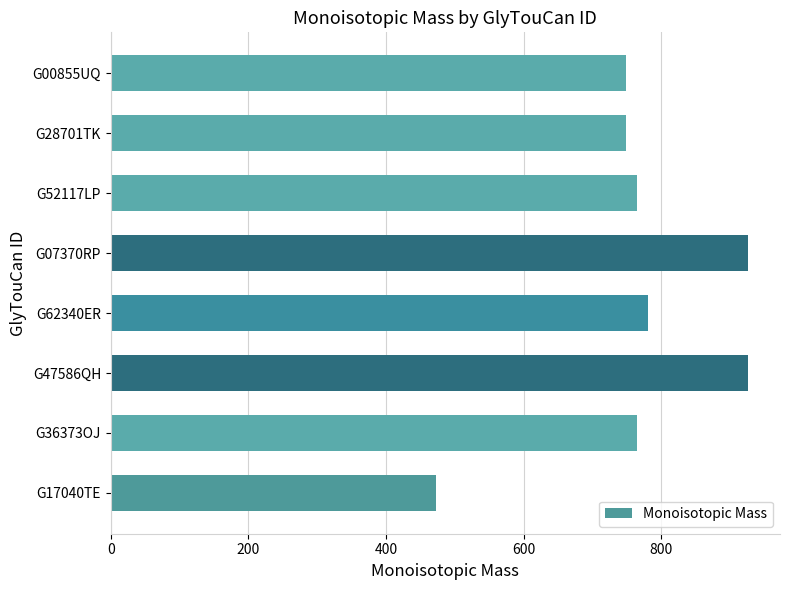

Which has a higher value, G47586QH or G17040TE?

G47586QH